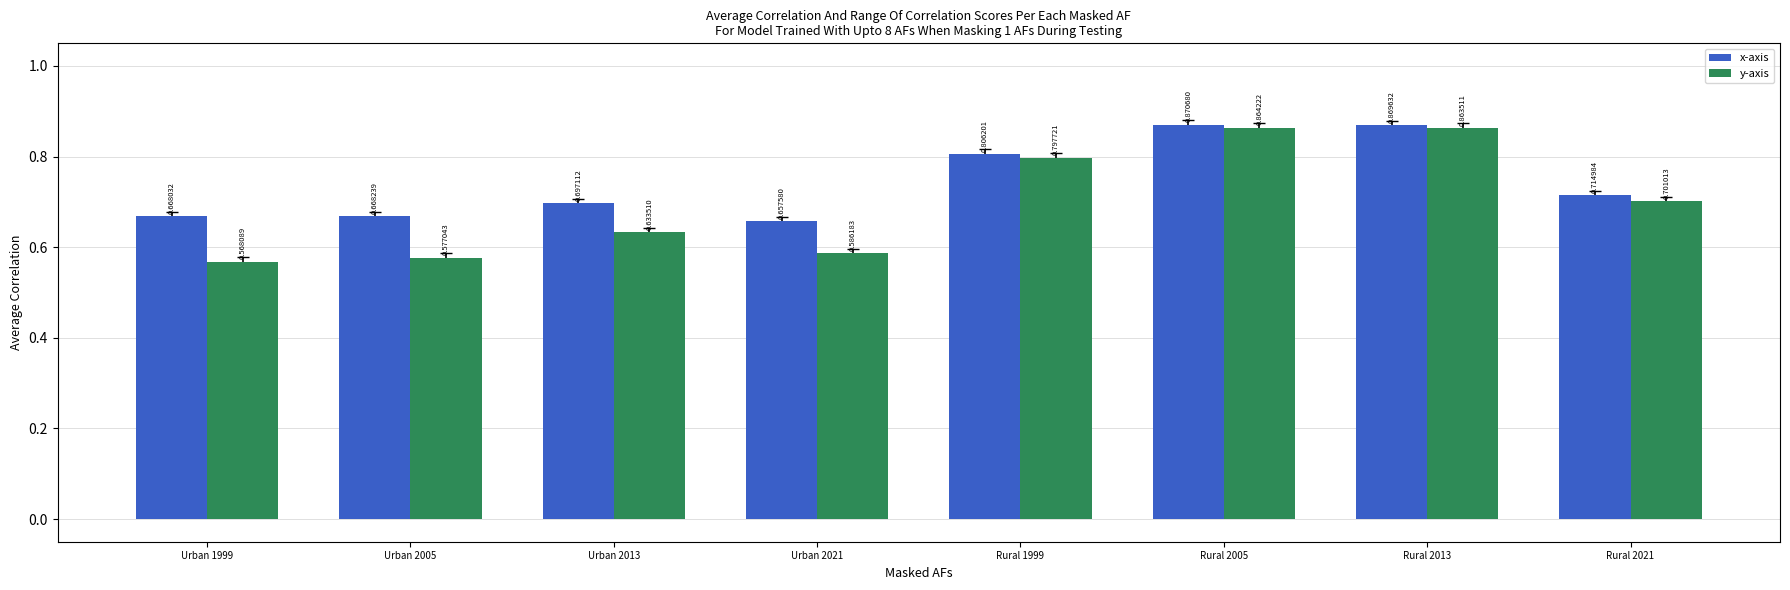

Is the value of x-axis at Urban 2021 greater than the value of y-axis at Urban 2013?

Yes